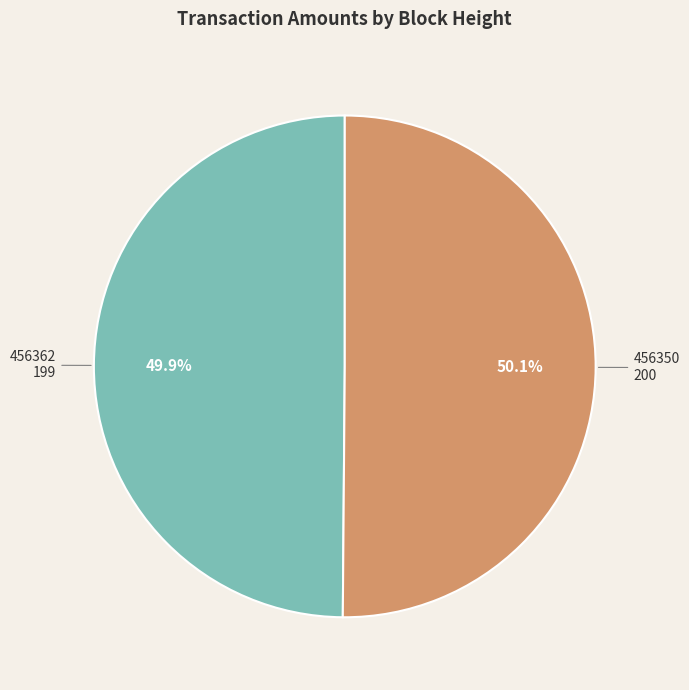

Is it true that 456350 is 50% of the pie?

True